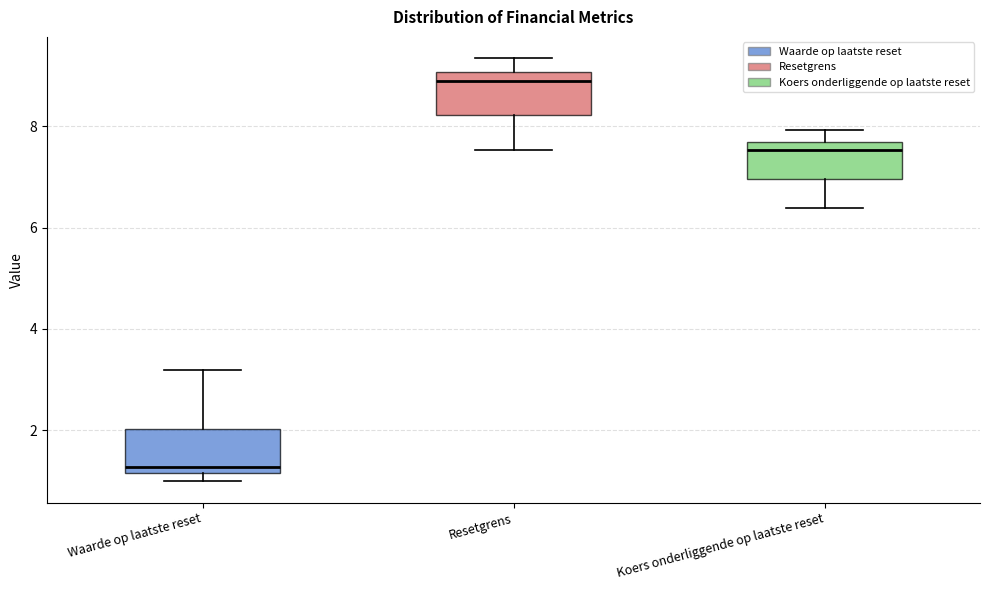

Which box has the highest median line?

Resetgrens